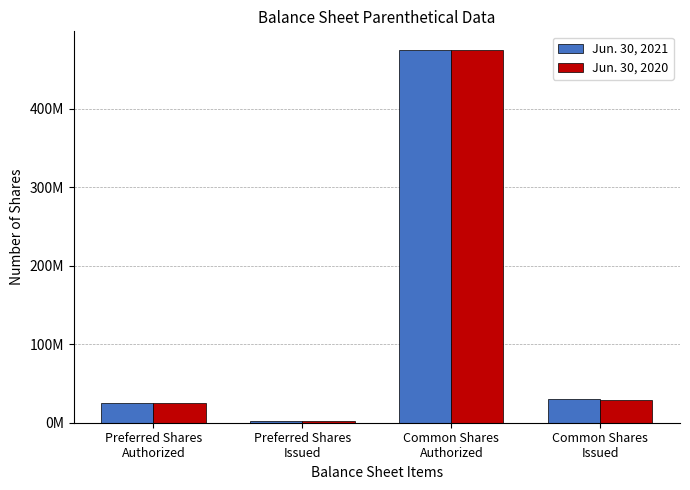

Which category has the lowest value across all series?

Preferred Shares
Issued